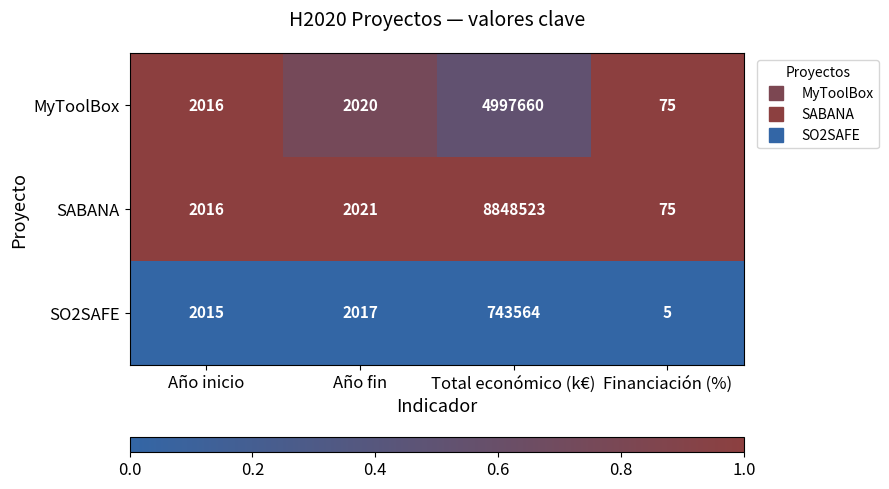

Rank the series by their maximum value, from highest to lowest.

SABANA, MyToolBox, SO2SAFE